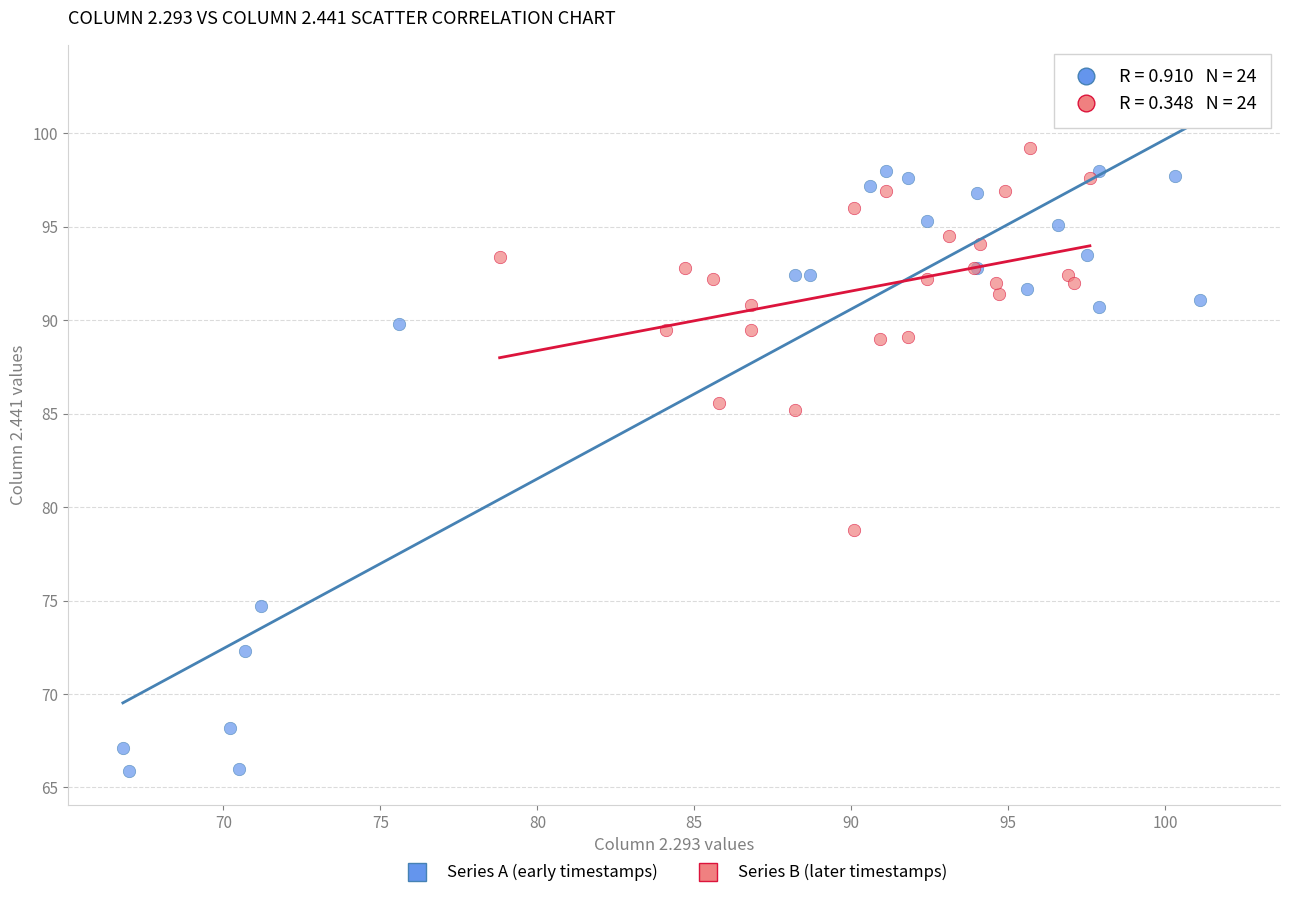

What are all the series names shown in the legend?

Series A (early timestamps), Series B (later timestamps)